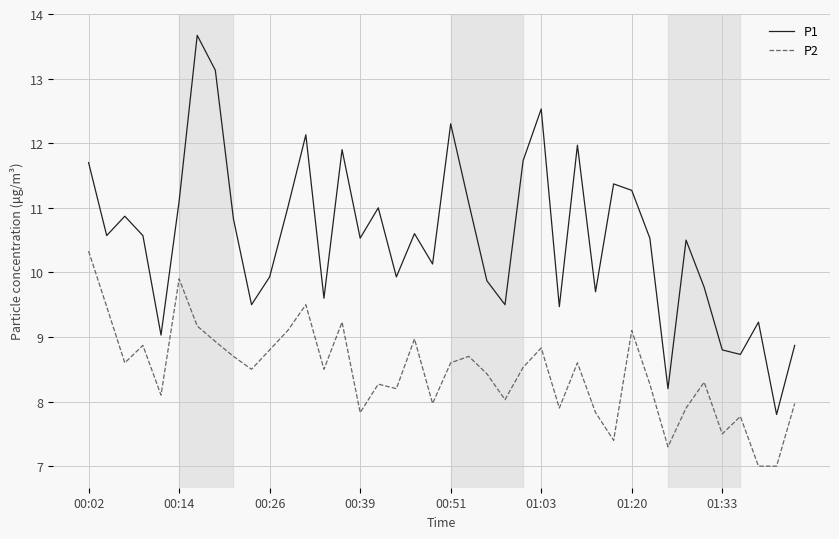

At how many categories does at least one series exceed 13?

2